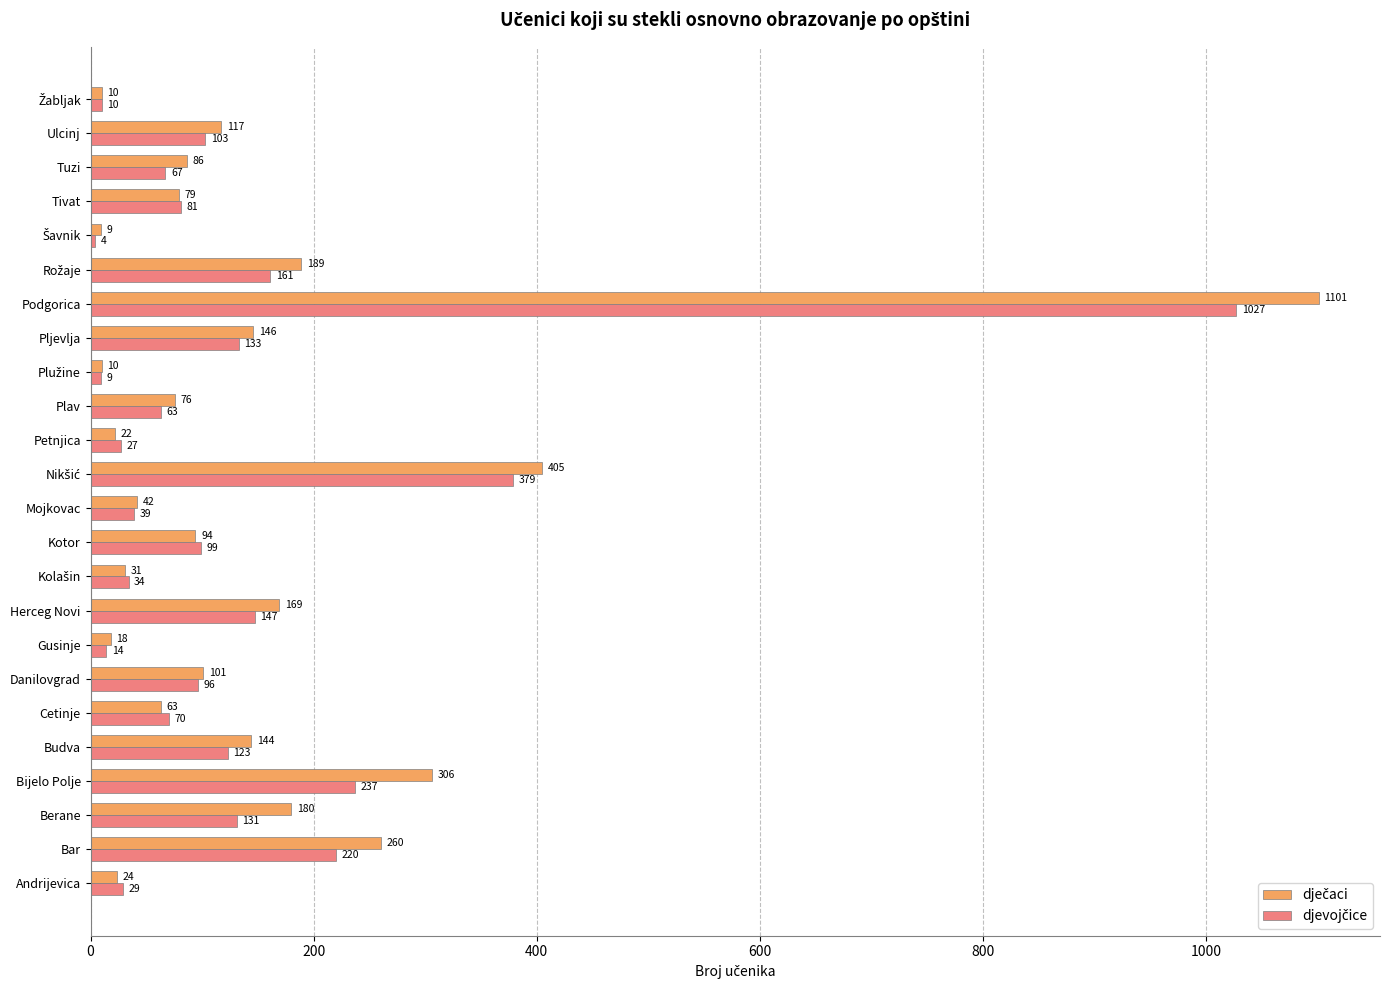

At how many categories does at least one series exceed 262?

3